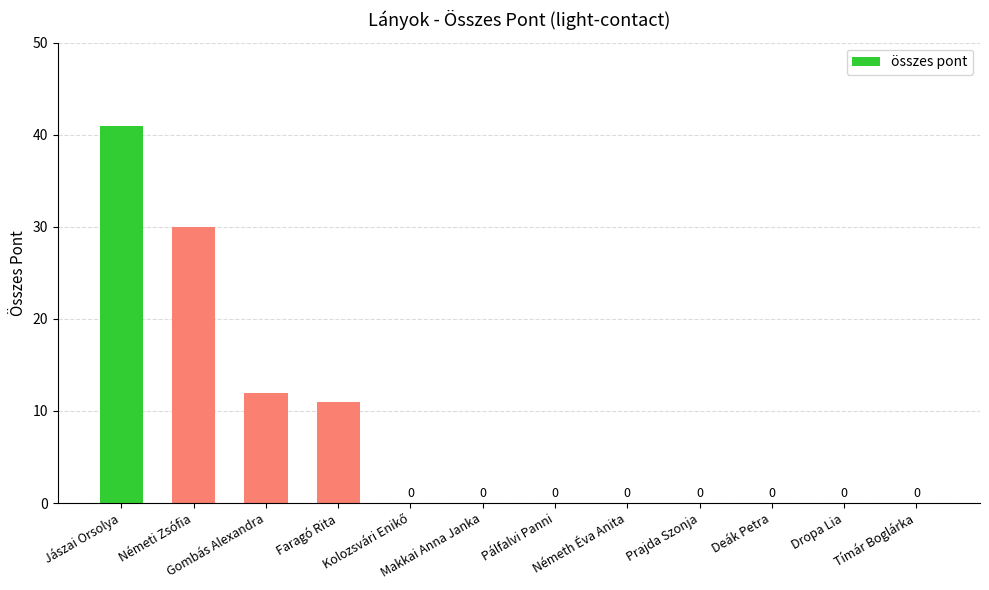

What is the change in value from Gombás Alexandra to Deák Petra?

-12